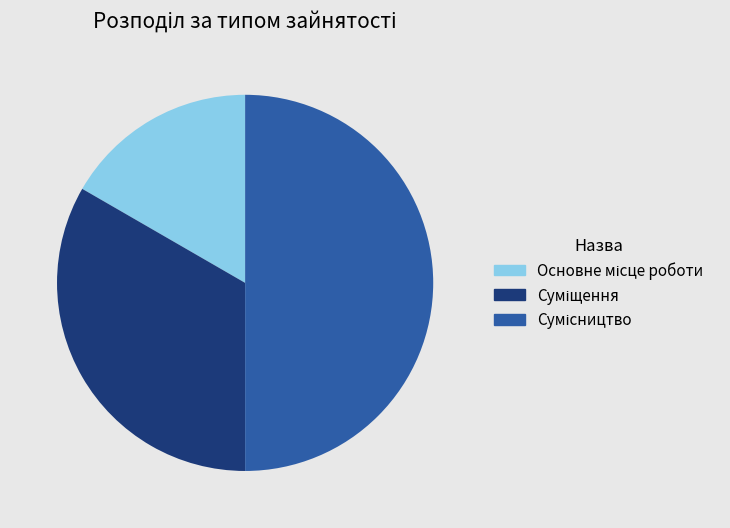

Count the number of slices in the pie.

3